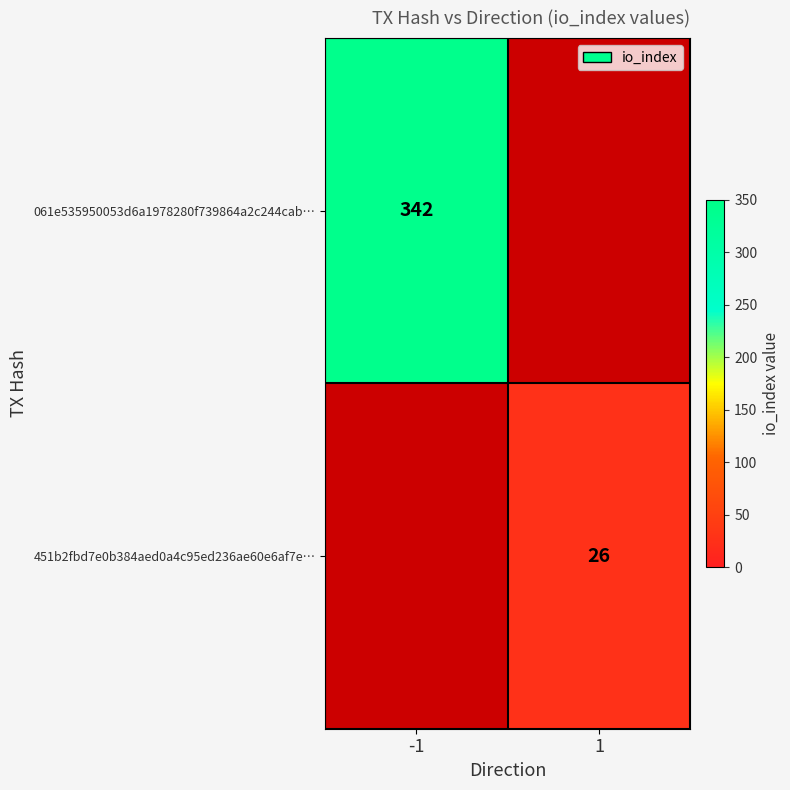

The 061e535950053d6a1978280f739864a2c244cab… series shows 453.7 at -1. True or false?

False